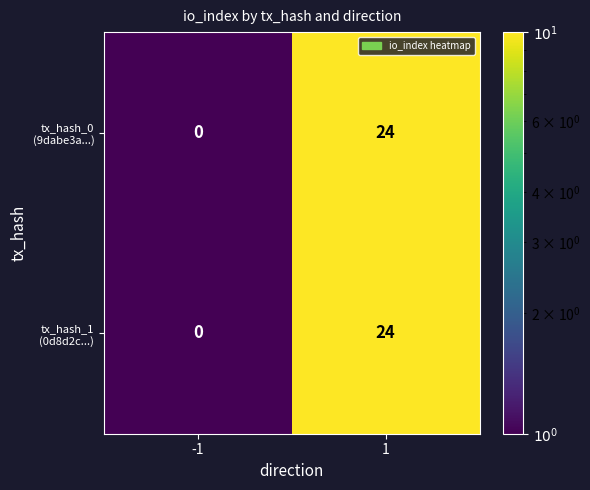

What is the greatest value displayed?

24